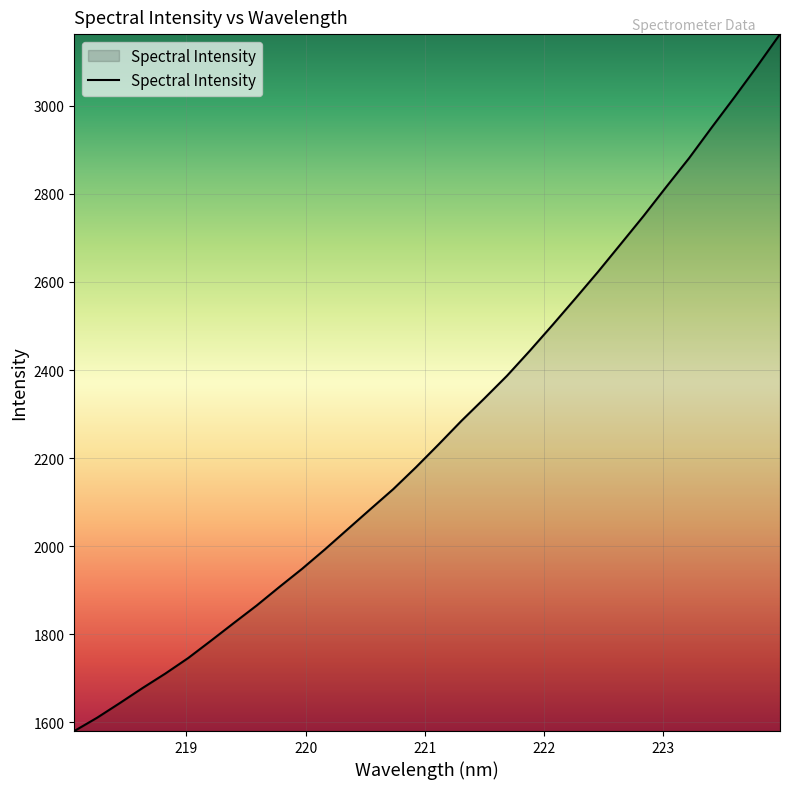

What is the minimum value shown in the chart?

1580.3